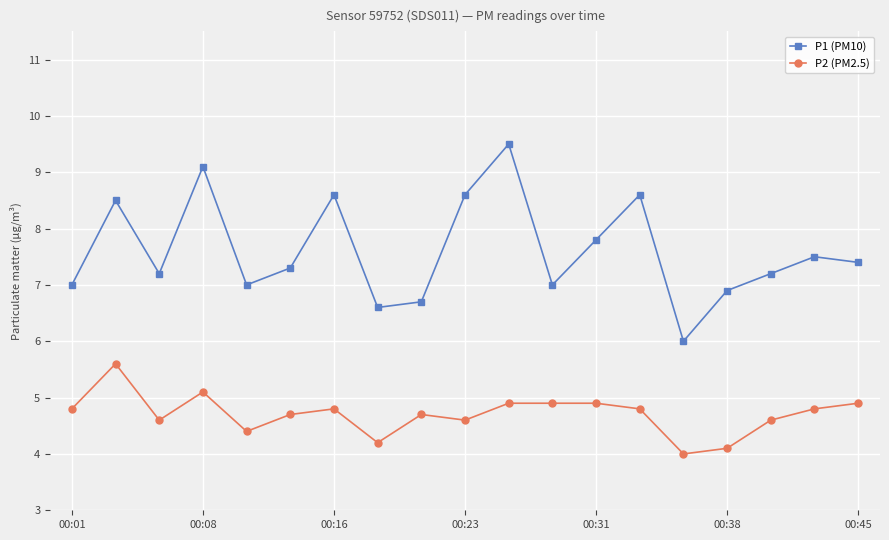

Reading left to right, transcribe all the data shown in this chart.

P1 (PM10): 7.0	8.5	7.2	9.1	7.0	7.3	8.6	6.6	6.7	8.6	9.5	7.0	7.8	8.6	6.0	6.9	7.2	7.5	7.4
P2 (PM2.5): 4.8	5.6	4.6	5.1	4.4	4.7	4.8	4.2	4.7	4.6	4.9	4.9	4.9	4.8	4.0	4.1	4.6	4.8	4.9